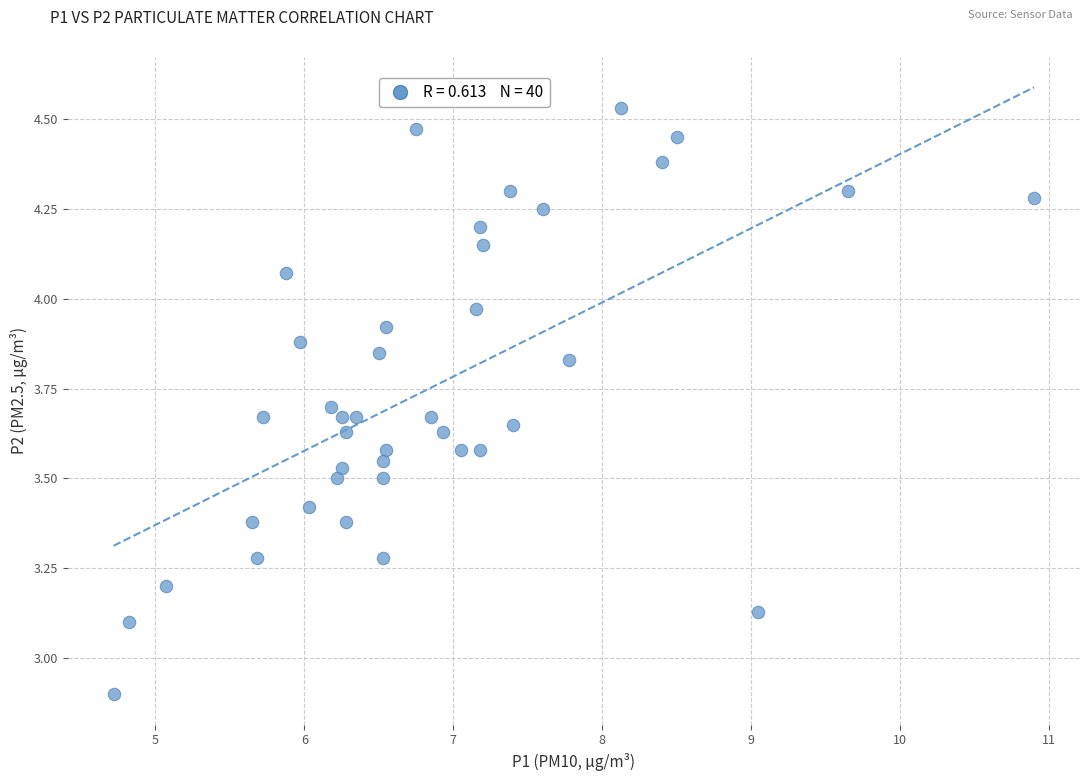

What is the range of Y values (max minus min)?

1.6